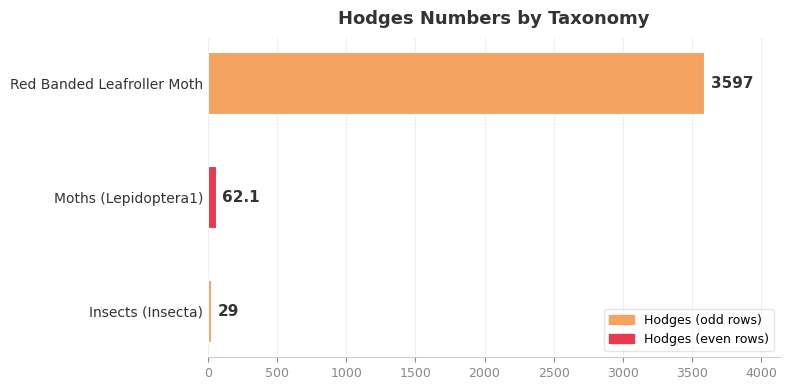

What is the difference between the maximum and minimum values?

3568.0